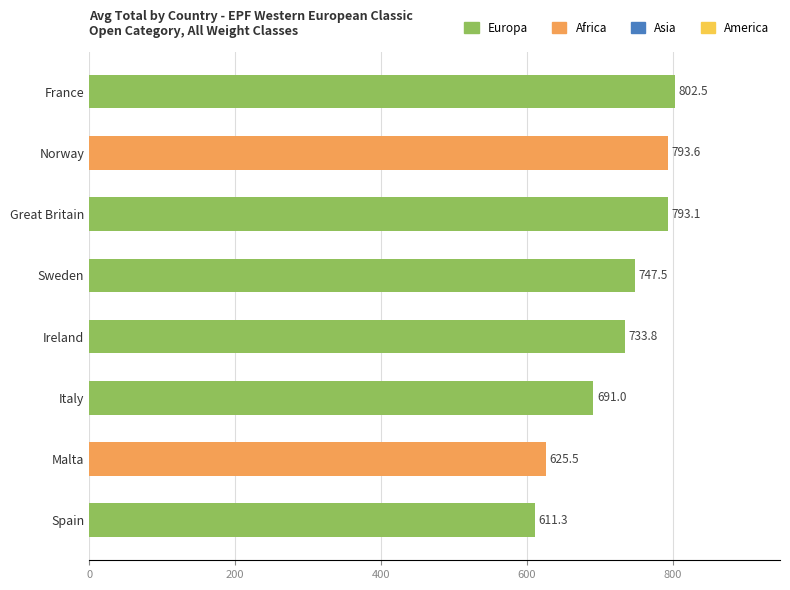

At which label is the value closest to 706?

Italy